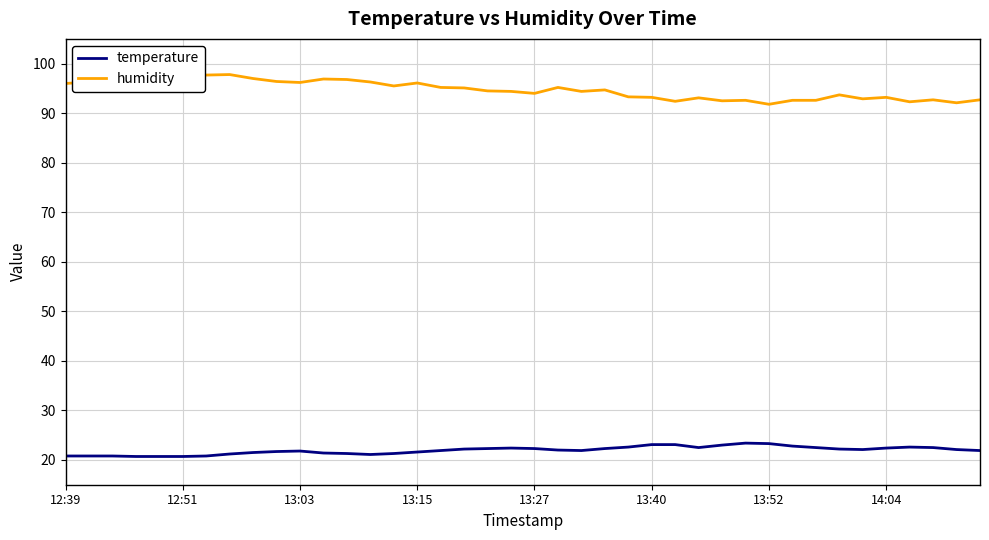

What is the maximum value for temperature?

23.4